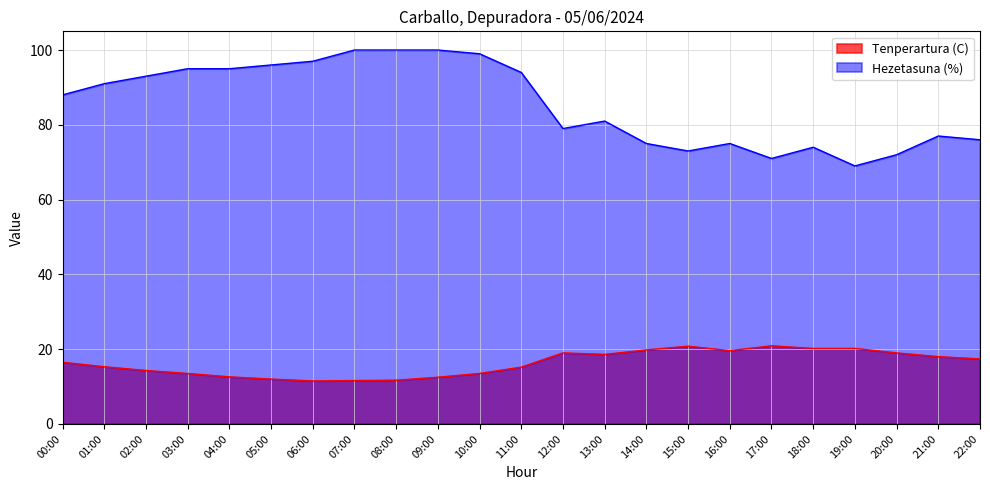

At which category does Tenperartura (C) reach its first local peak?

12:00